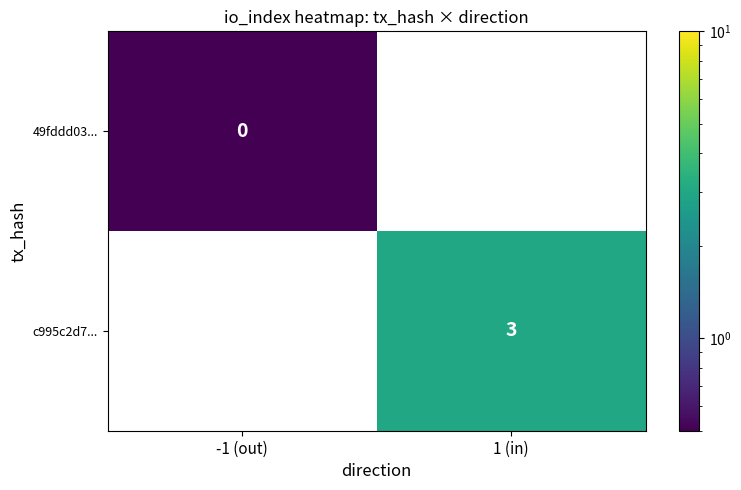

The value of c995c2d7... at 1 (in) is 3.0. True or false?

True